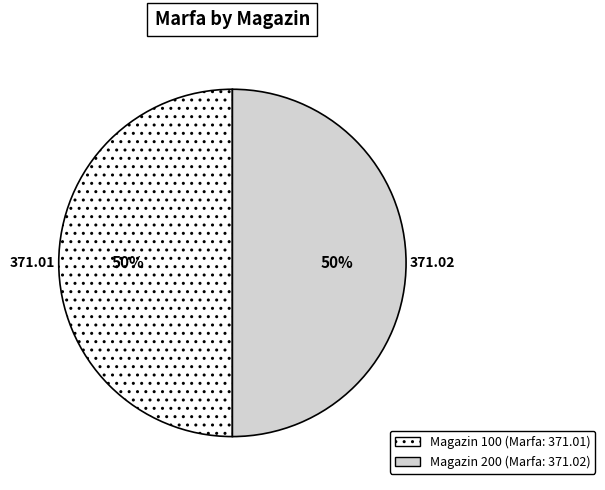

To the nearest percent, what is the average slice percentage?

50%